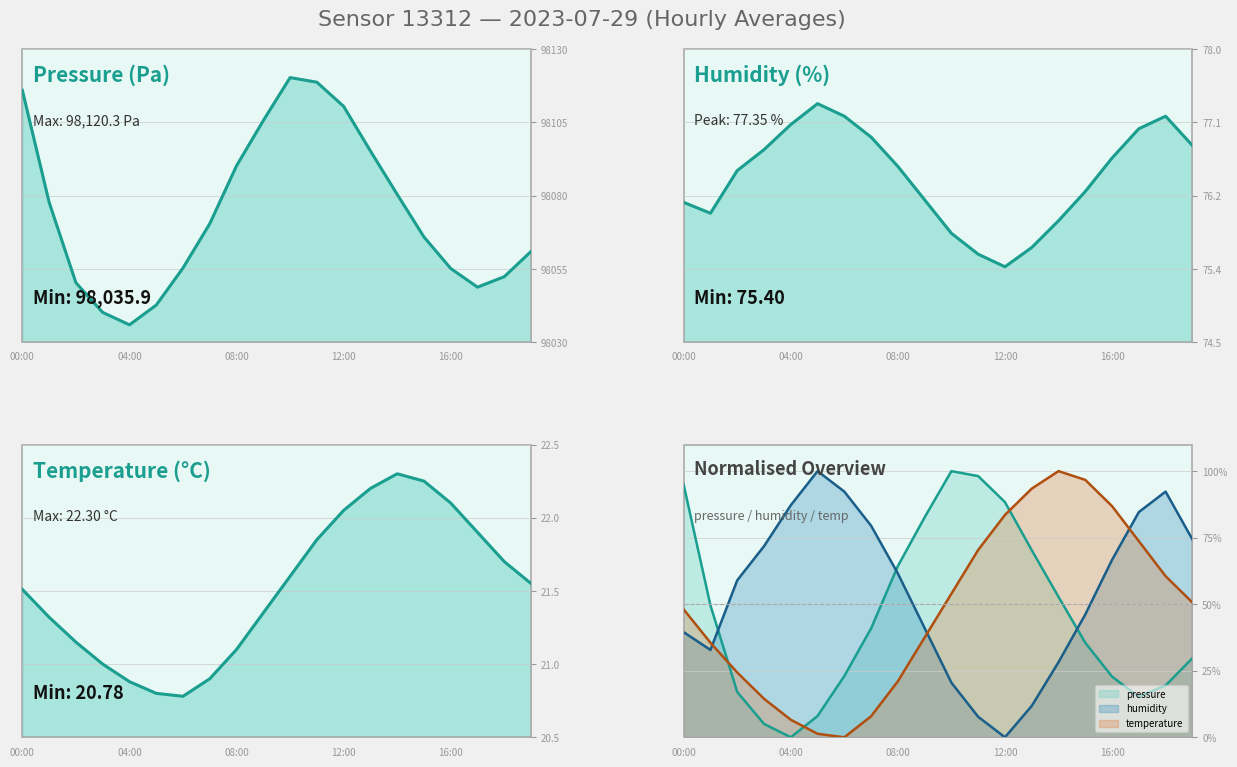

At which category does temperature reach its first local peak?

14:00